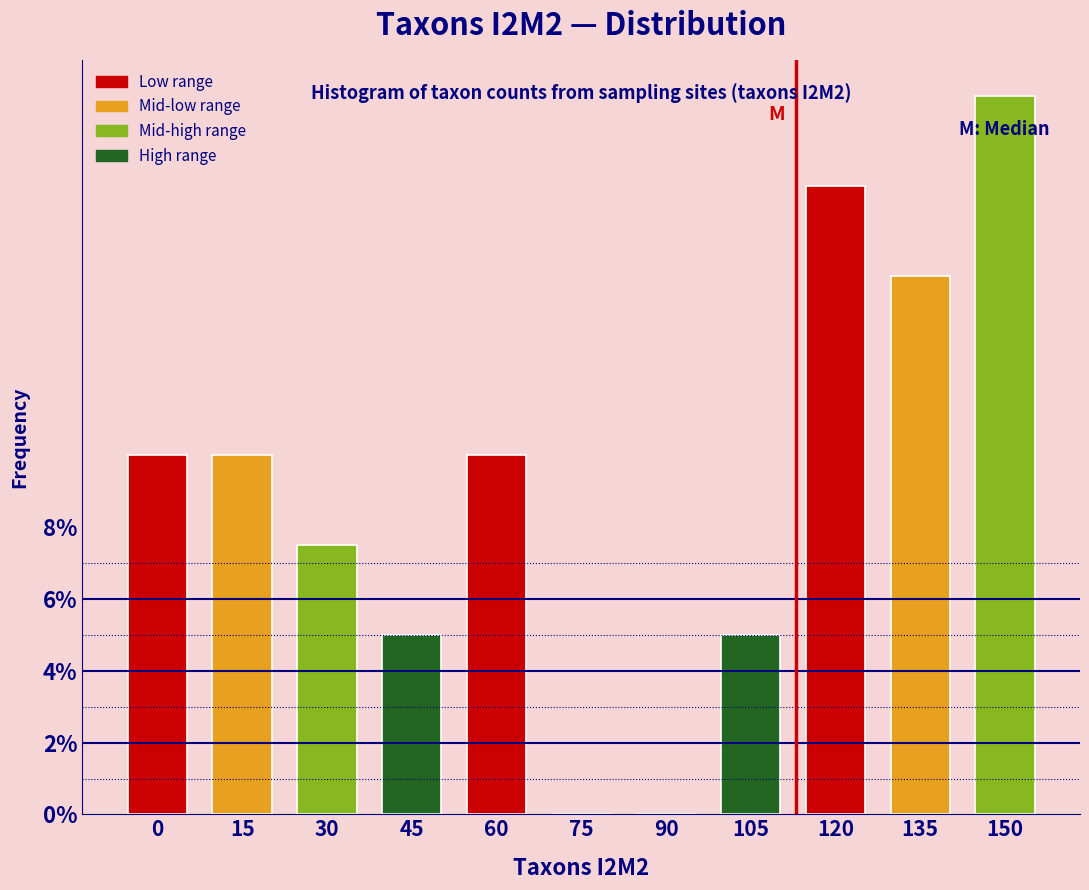

Reading left to right, list all the values displayed in this chart.

0=10.0	15=10.0	30=7.5	45=5.0	60=10.0	75=0.0	90=0.0	105=5.0	120=17.5	135=15.0	150=20.0